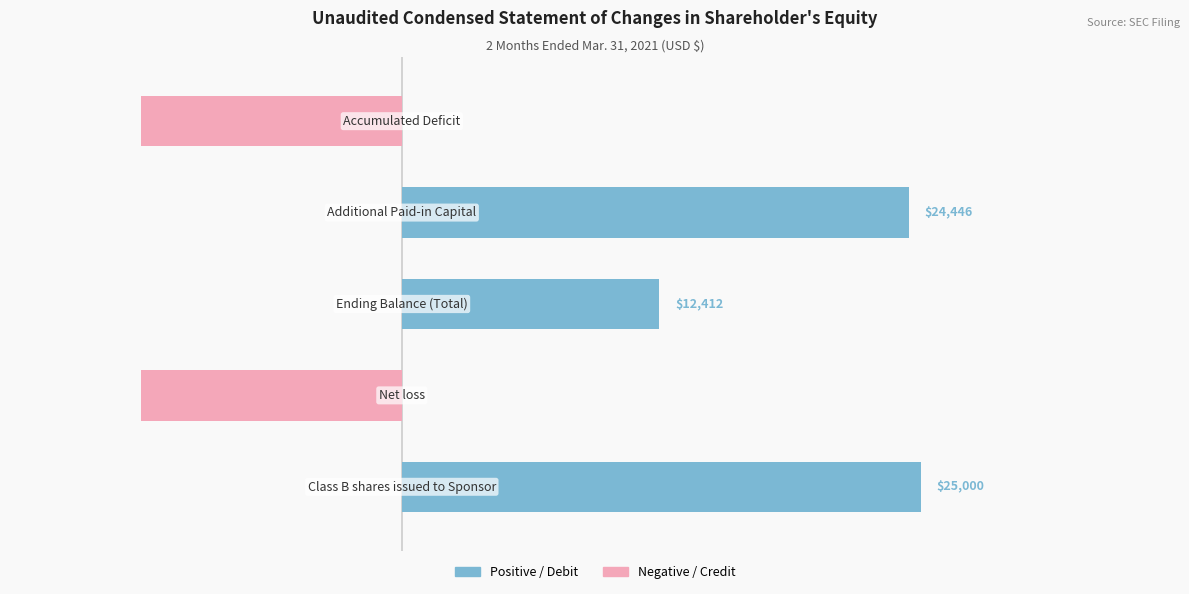

What value does the data have at 0?

25000